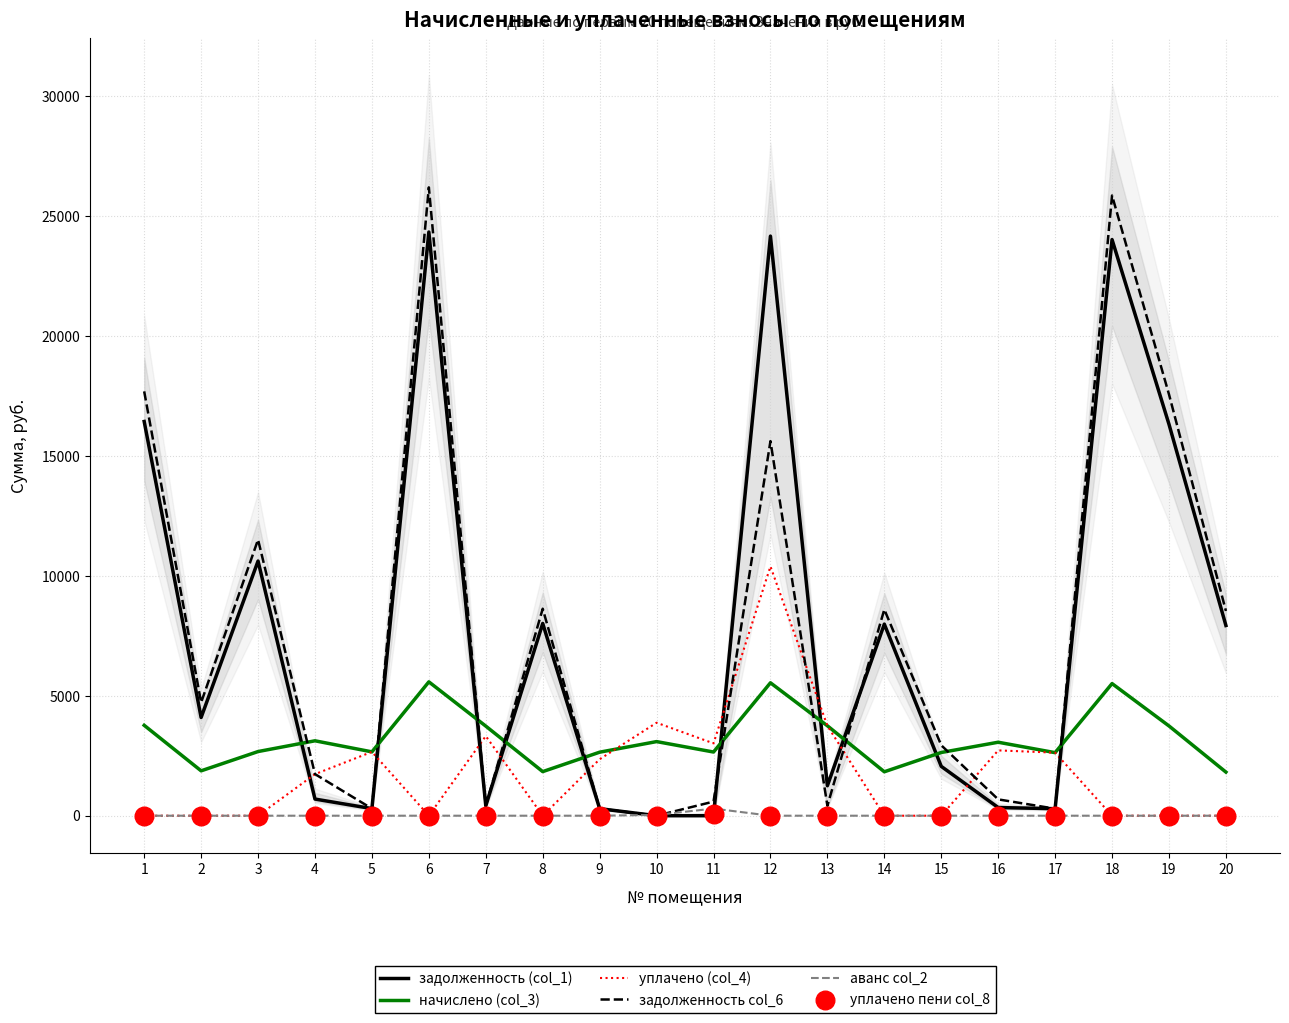

Which series has the widest spread of Y values?

задолженность col_6